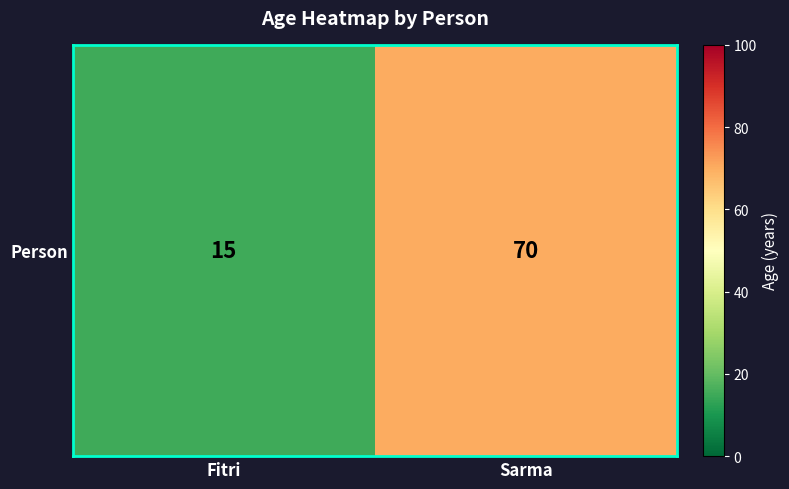

Reading left to right, extract all data points from this chart.

Fitri=15	Sarma=70